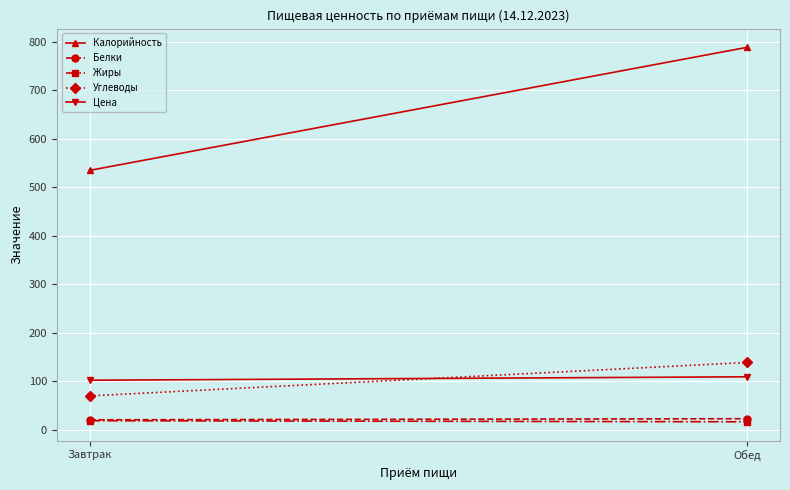

Which series changed the most between Завтрак and Обед?

Калорийность